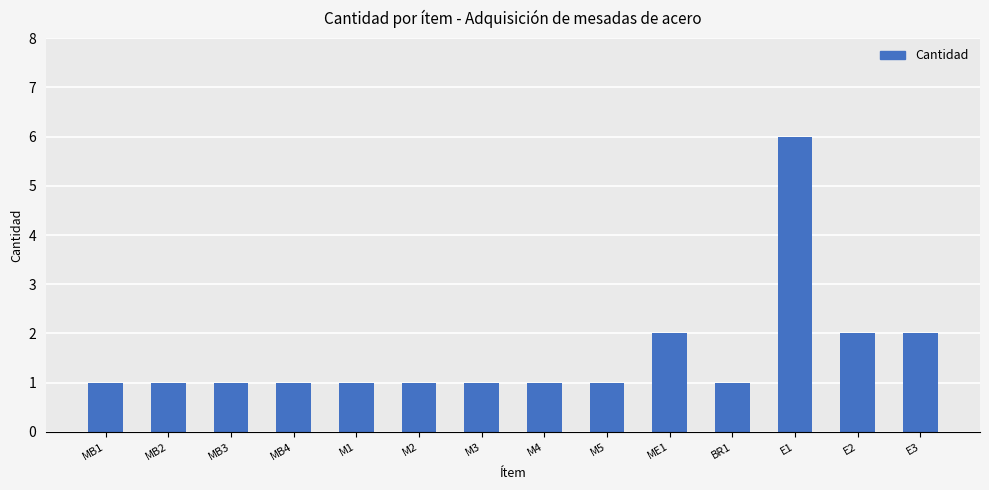

Which category has the highest value across all series?

E1